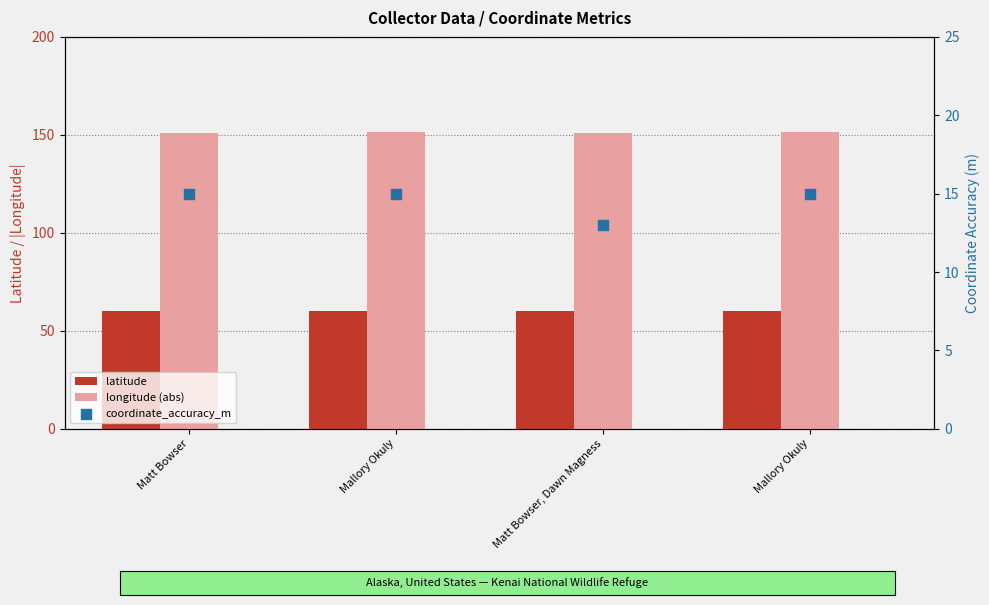

Which series contains the highest Y value?

longitude (abs)